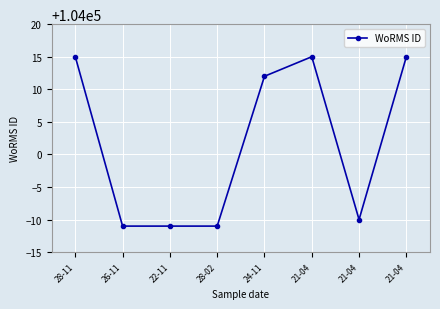

Which category has the lowest value across all series?

26-11